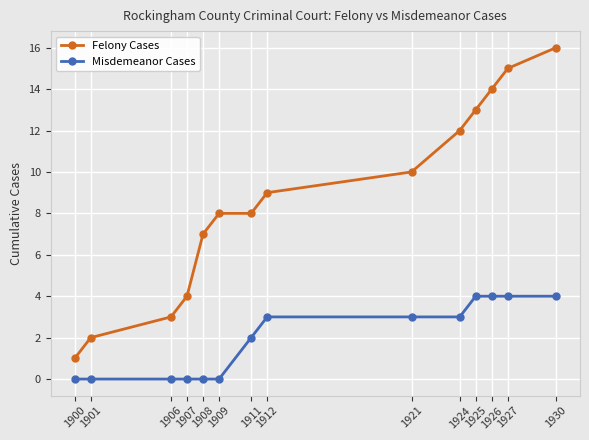

What is the sum of the Felony Cases values at 1925 and 1909?

21